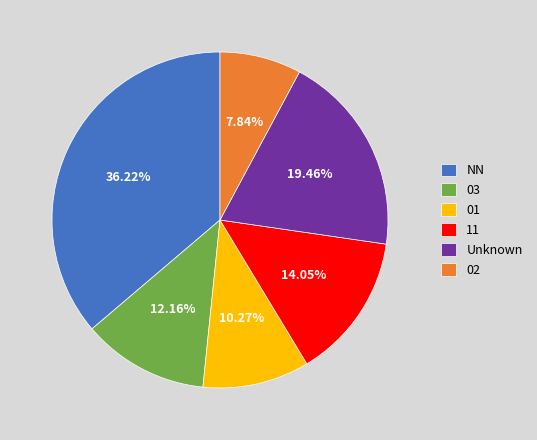

Approximately how many times larger is the value at NN compared to 01?

3.5